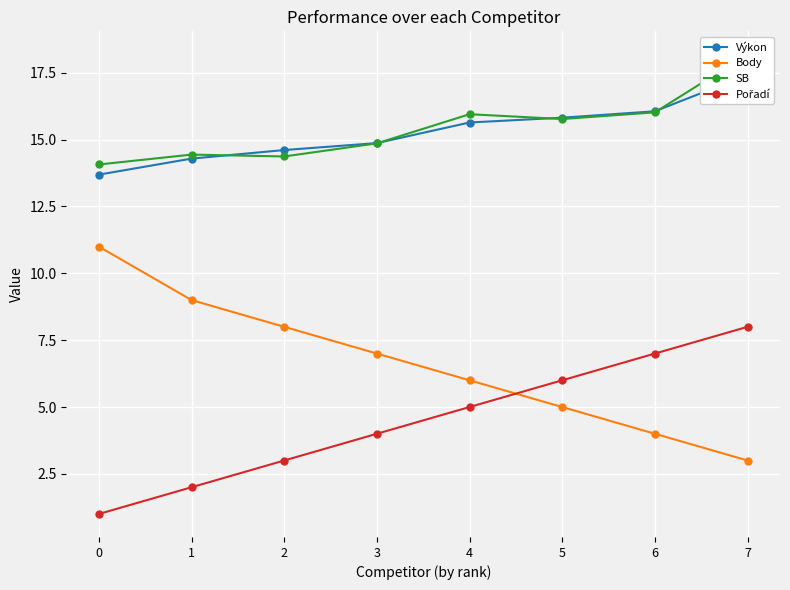

The value of Pořadí at 2 is 1.3. True or false?

False